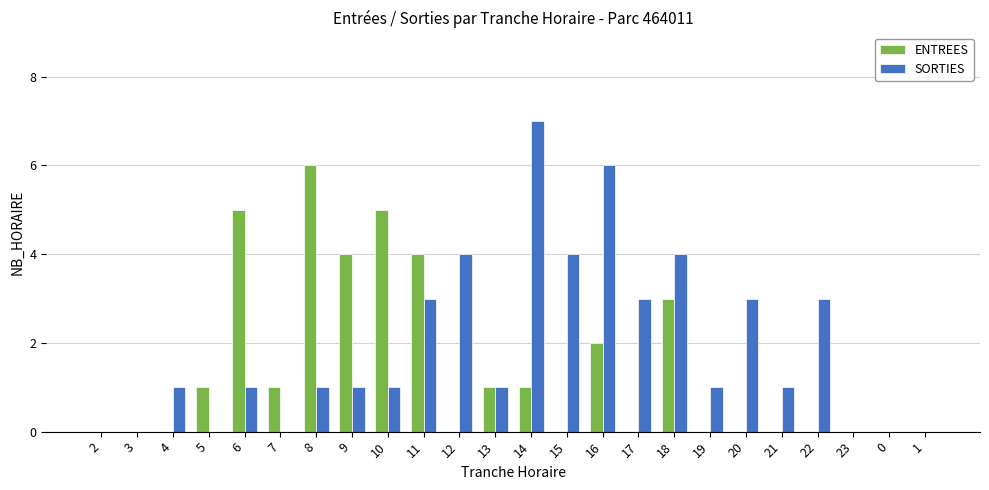

Count the number of categories in the chart.

24